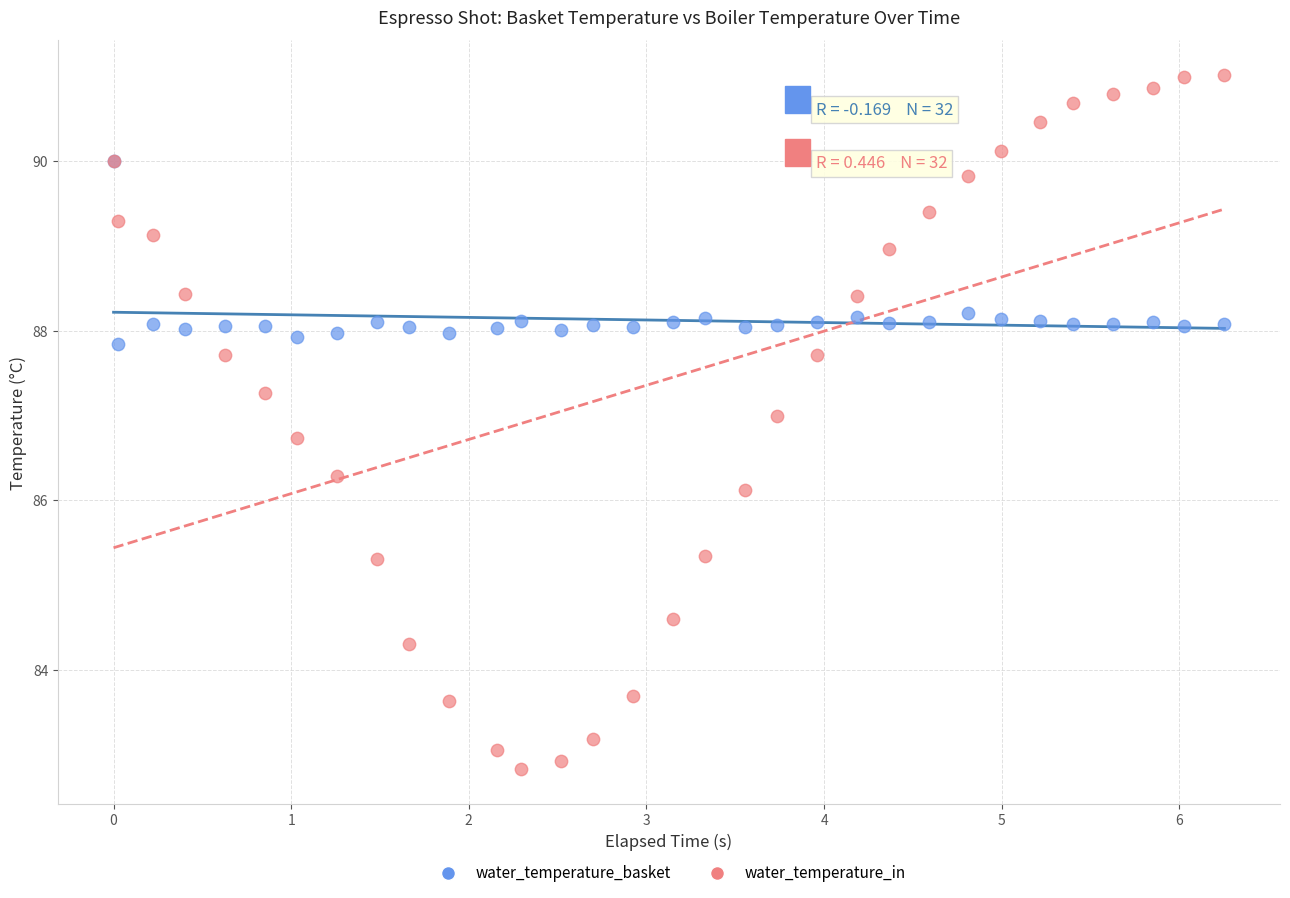

In the water_temperature_in series, what Y value is closest to 86?

86.1